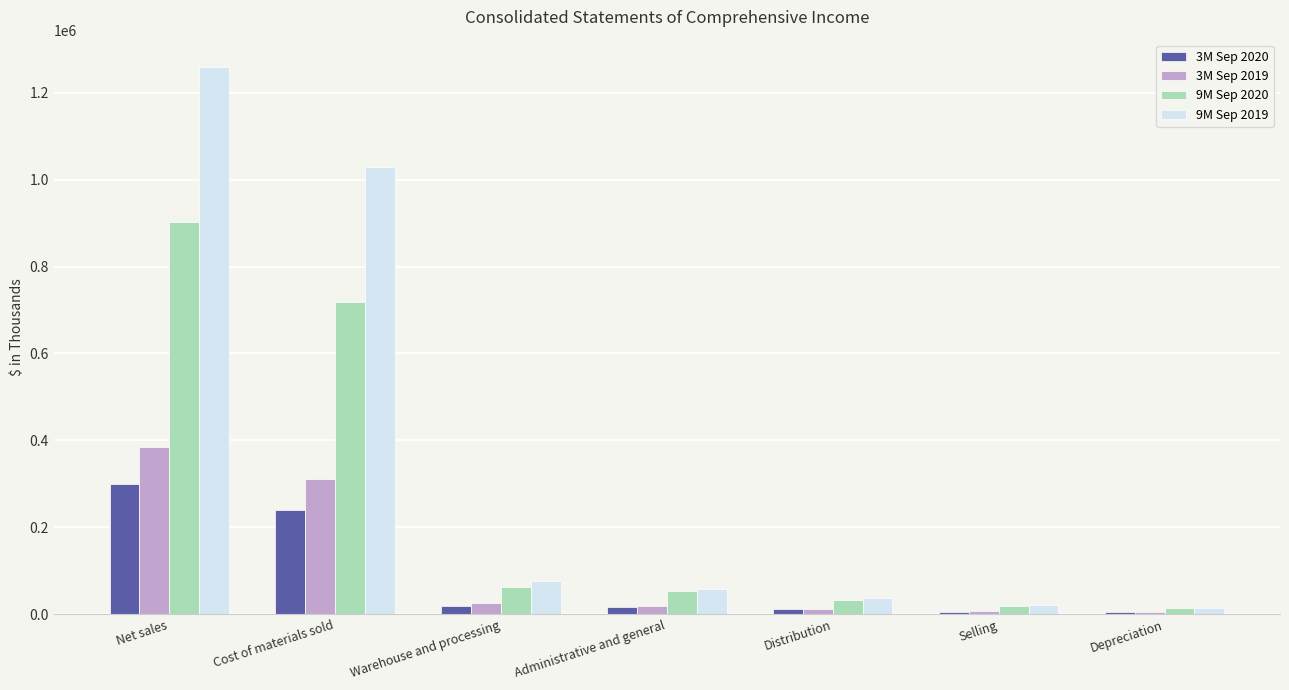

Is it true that 9M Sep 2020 equals 18863 at Selling?

True